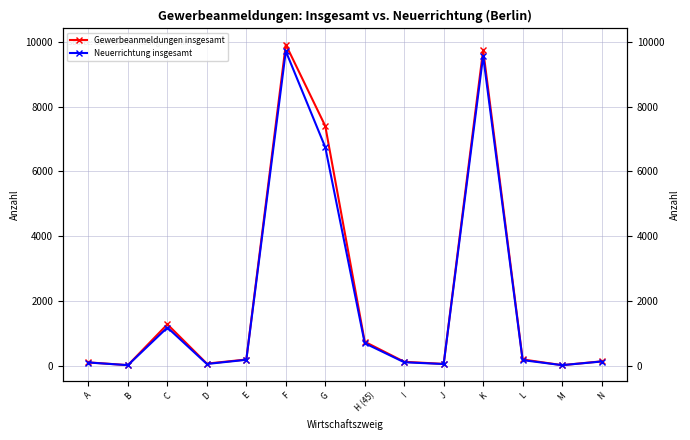

Reading left to right, what are all the values shown in this chart?

Gewerbeanmeldungen insgesamt: A=98	B=11	C=1274	D=59	E=186	F=9922	G=7403	H (45)=735	I=116	J=50	K=9756	L=189	M=11	N=130
Neuerrichtung insgesamt: A=93	B=11	C=1174	D=48	E=177	F=9717	G=6747	H (45)=690	I=101	J=46	K=9570	L=167	M=11	N=124